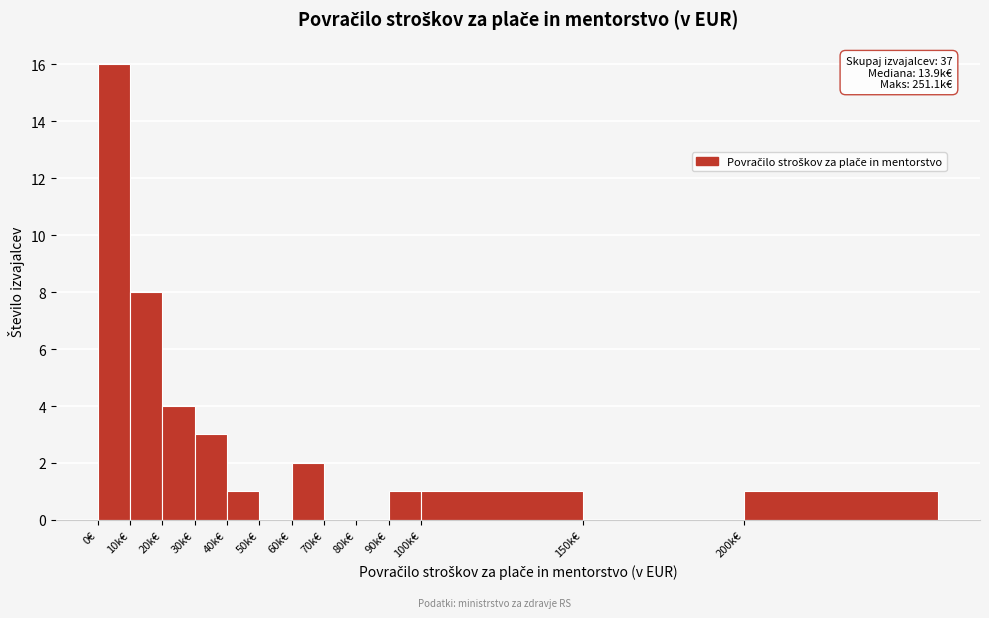

Reading left to right, transcribe all the data shown in this chart.

0€=16	10k€=8	20k€=4	30k€=3	40k€=1	50k€=0	60k€=2	70k€=0	80k€=0	90k€=1	100k€=1	150k€=0	200k€=1